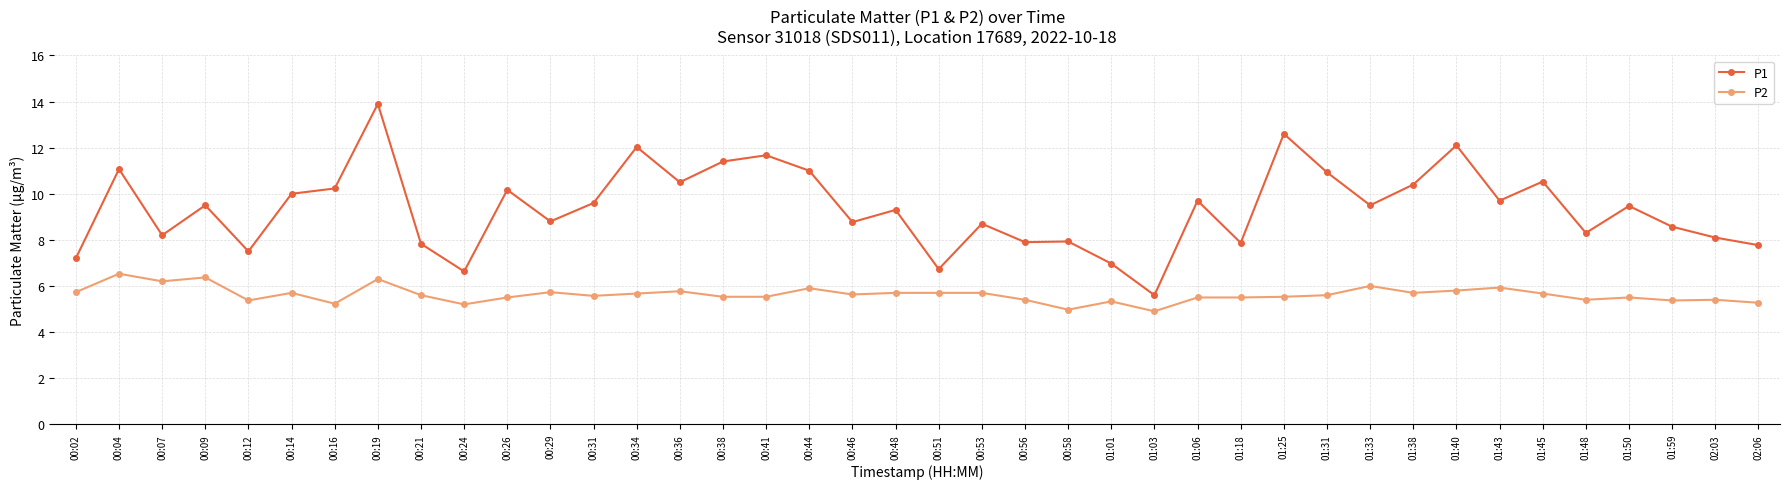

What is the sum of the P1 values at 00:44 and 01:31?

21.9